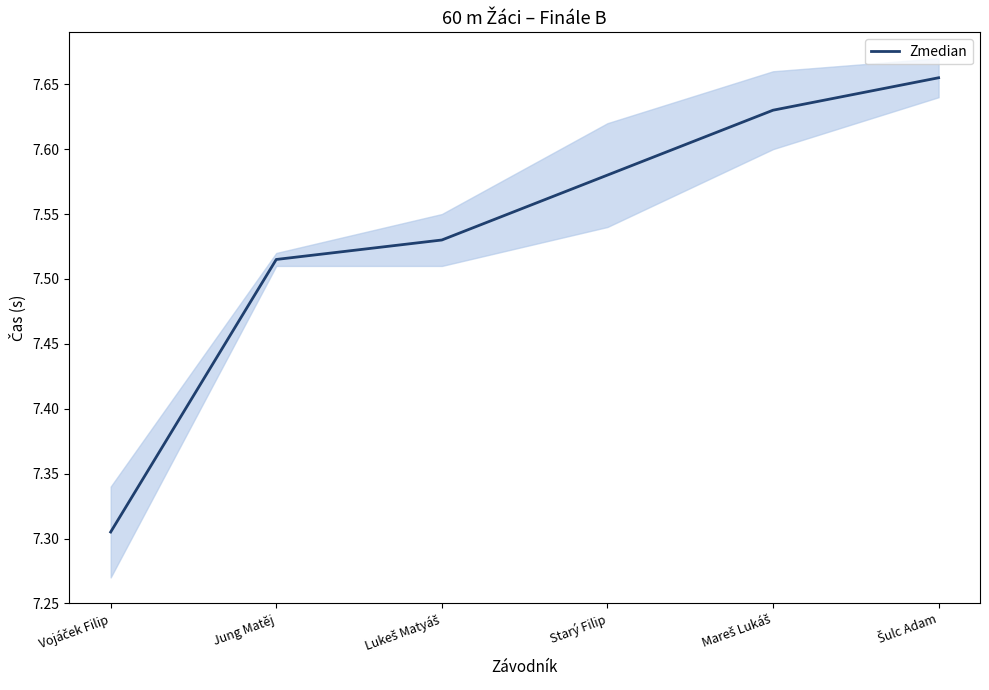

What is the minimum value shown in the chart?

7.3